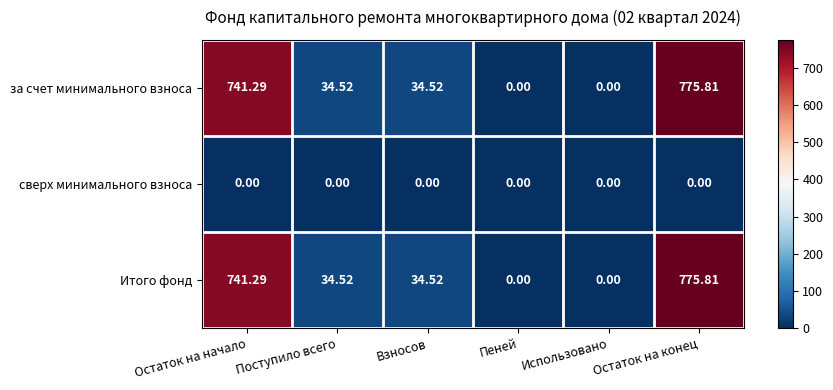

At which category is the sum across all series the highest?

Остаток на конец